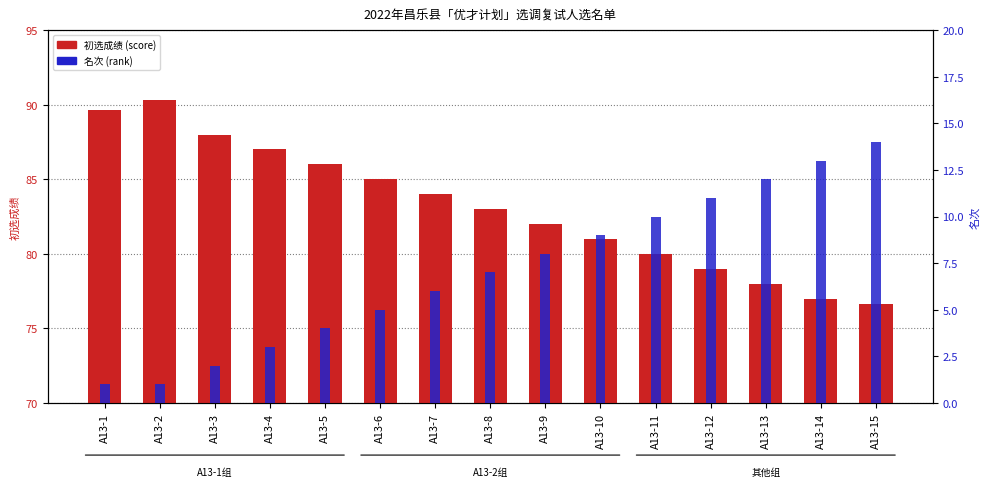

True or false: 名次 (rank) has a value of 25.0 at A13-15.

False